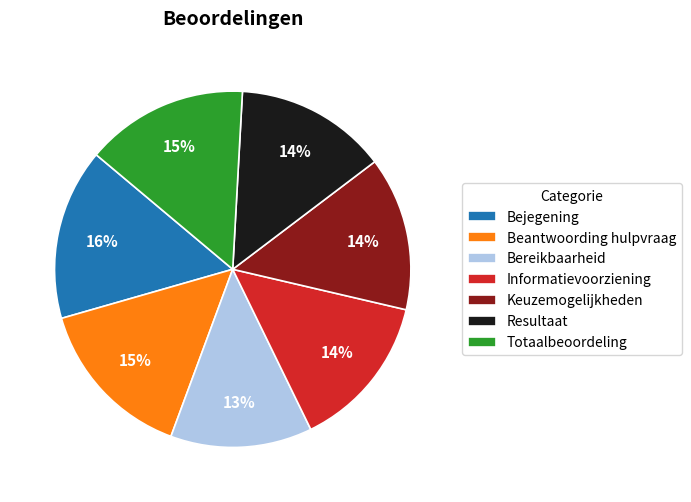

Is Resultaat the majority of the pie?

No